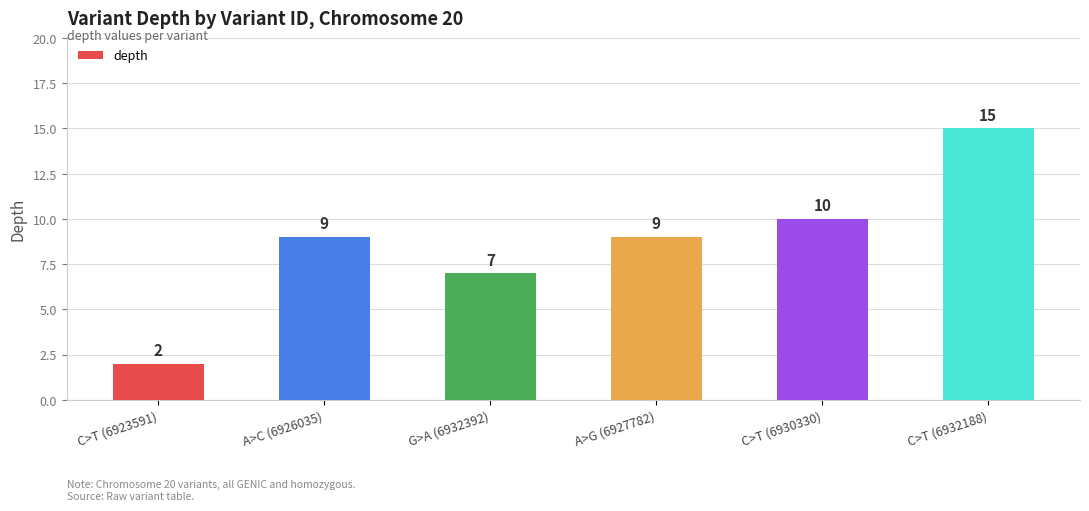

Which category has the lowest value across all series?

C>T (6923591)